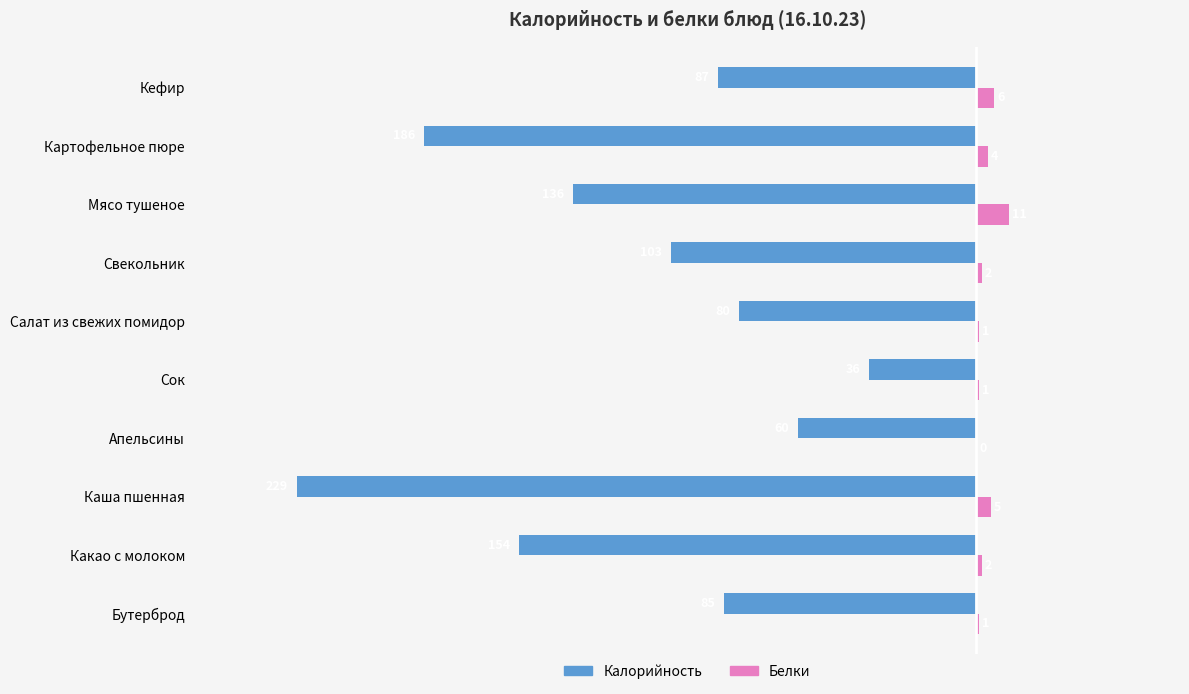

What is the sum of all Белки values?

33